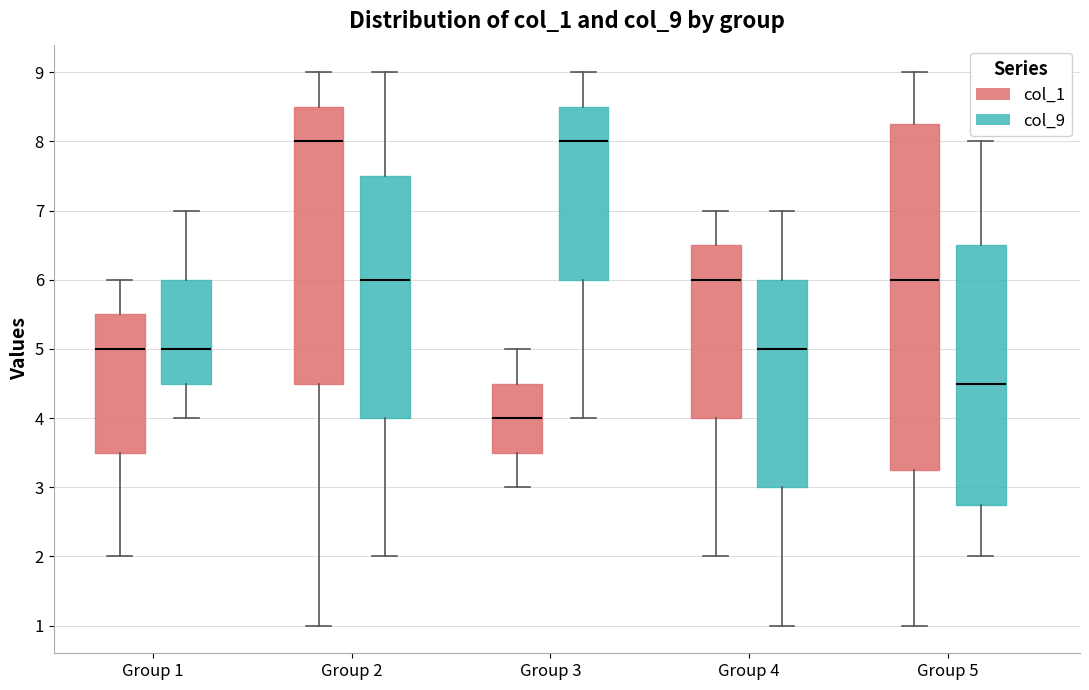

Reading left to right, transcribe this box plot: for each box, give where its median line is, the range the box spans, and where its two whiskers end, as read against the y-axis. The values are not printed on the chart, so give them approximately, as read against the axis.

Group 1 (col_1): median 5.0, box 3.5 to 5.5, whiskers 2.0 to 6.0
Group 1 (col_9): median 5.0, box 4.5 to 6.0, whiskers 4.0 to 7.0
Group 2 (col_1): median 8.0, box 4.5 to 8.5, whiskers 1.0 to 9.0
Group 2 (col_9): median 6.0, box 4.0 to 7.5, whiskers 2.0 to 9.0
Group 3 (col_1): median 4.0, box 3.5 to 4.5, whiskers 3.0 to 5.0
Group 3 (col_9): median 8.0, box 6.0 to 8.5, whiskers 4.0 to 9.0
Group 4 (col_1): median 6.0, box 4.0 to 6.5, whiskers 2.0 to 7.0
Group 4 (col_9): median 5.0, box 3.0 to 6.0, whiskers 1.0 to 7.0
Group 5 (col_1): median 6.0, box 3.3 to 8.3, whiskers 1.0 to 9.0
Group 5 (col_9): median 4.5, box 2.8 to 6.5, whiskers 2.0 to 8.0